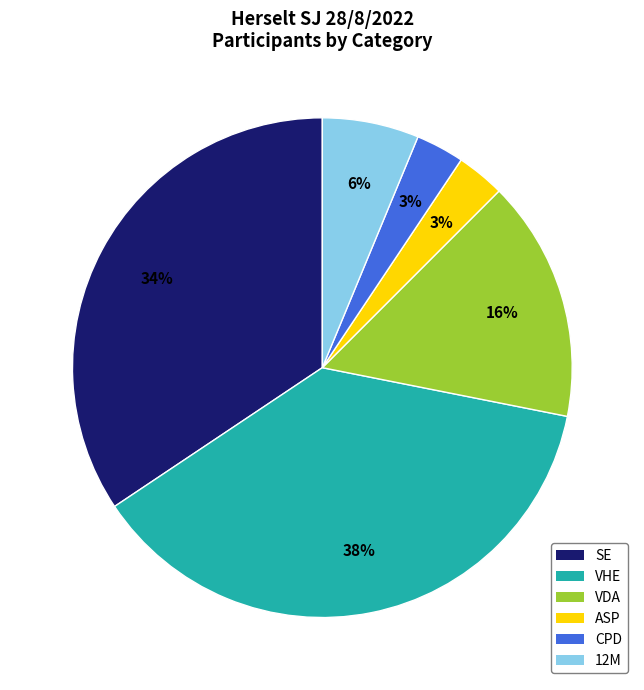

Combined, do CPD and SE account for over 50%?

No